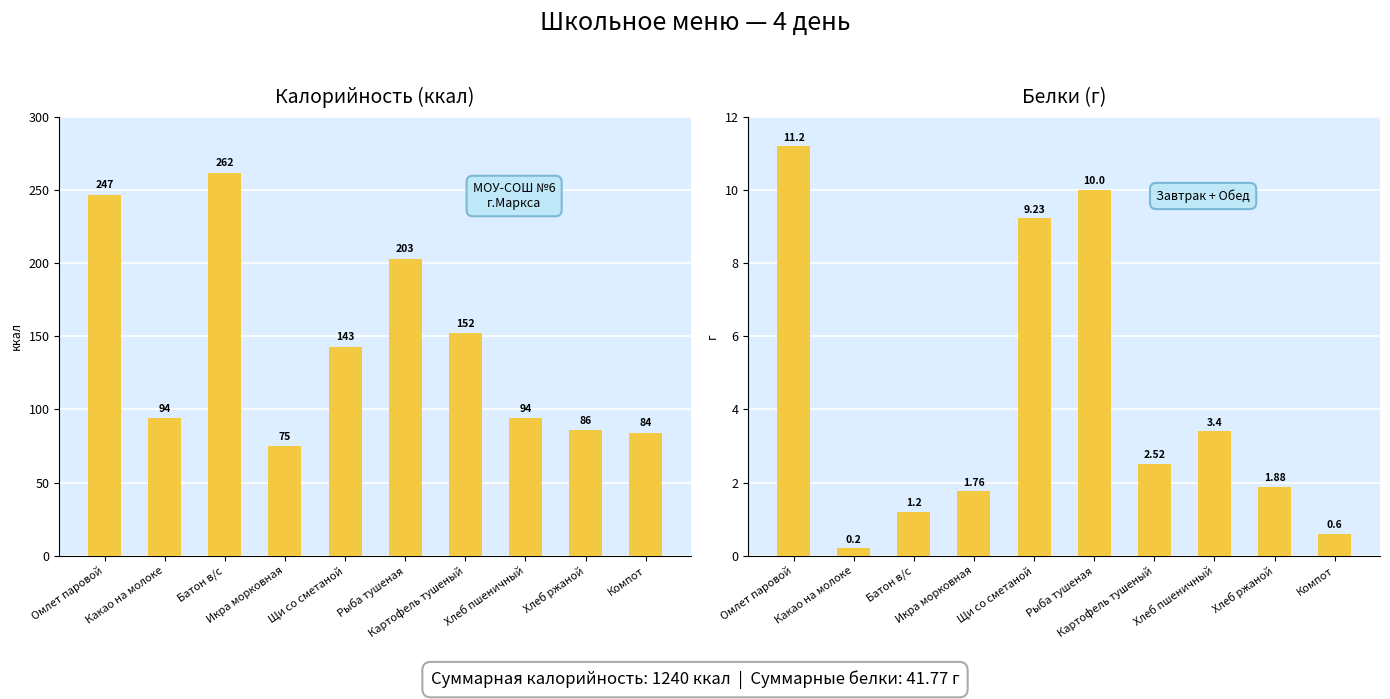

What is the label of the 4th bar from the left?

Икра морковная